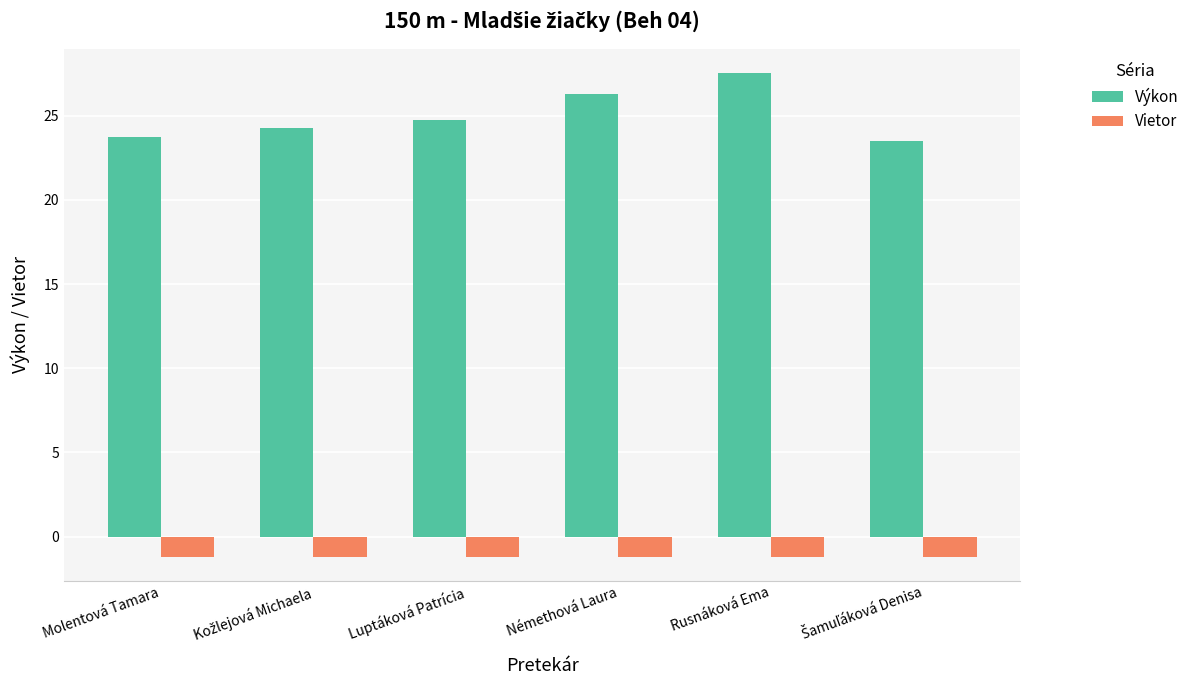

How many bars are there in total?

12